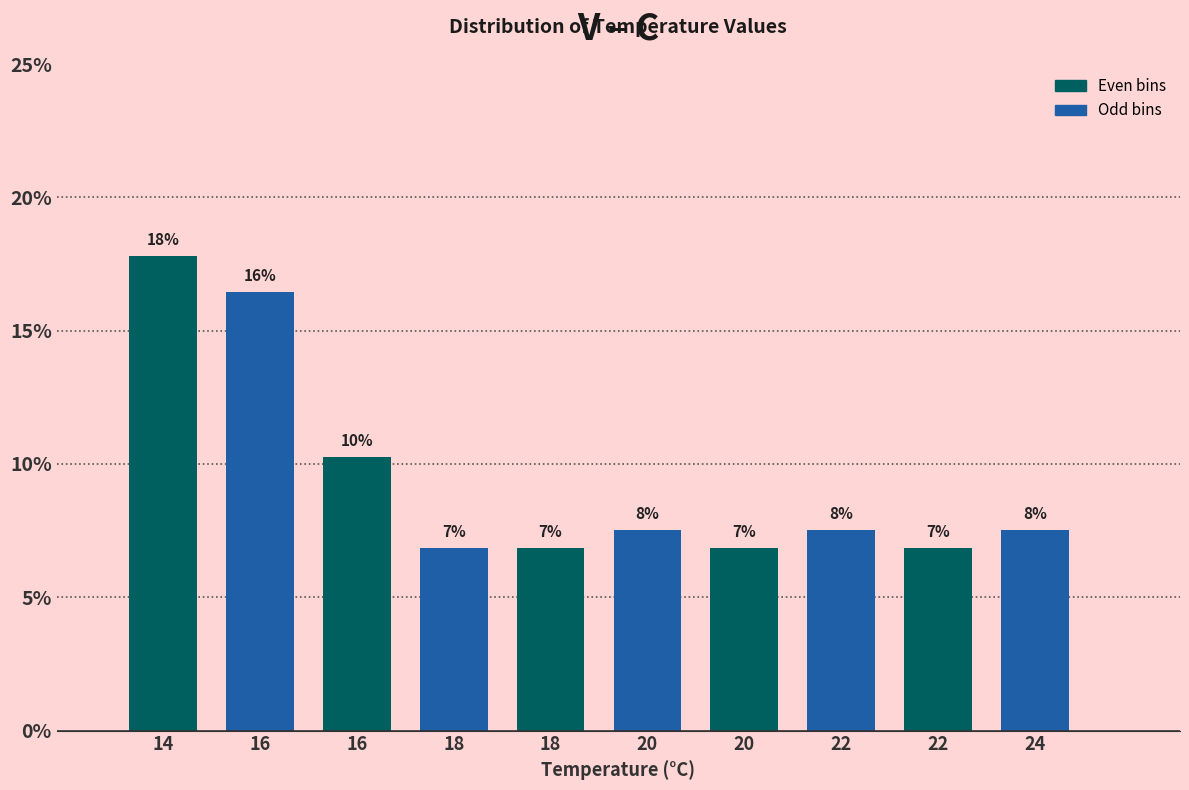

Are the bars horizontal?

No